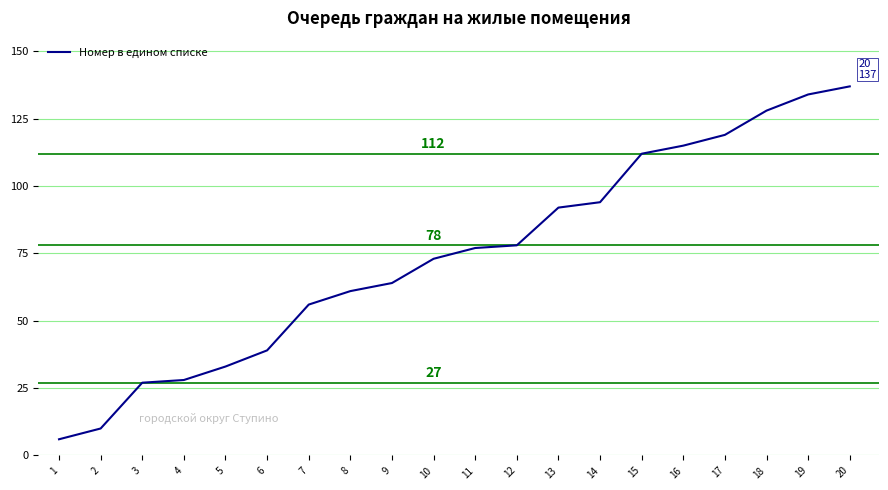

True or false: the data shows 94 at 14.

True